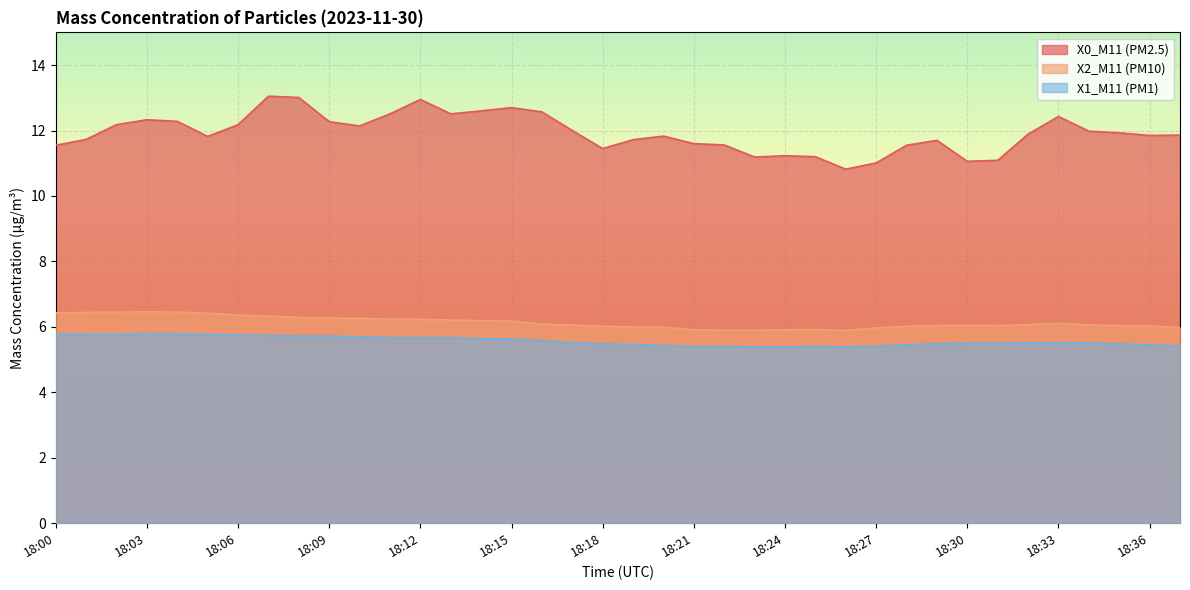

What is the value of the X2_M11 (PM10) point at the 11th from the left?

6.3